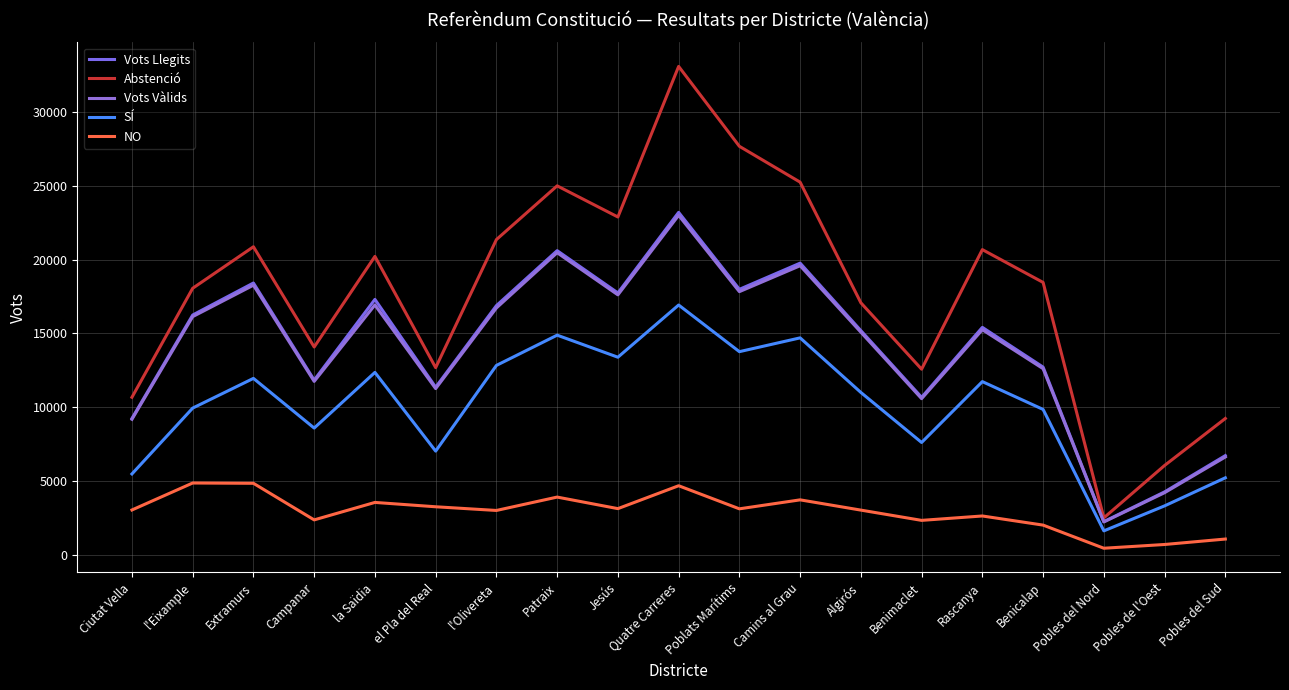

How many values in the Vots Vàlids series are below 15250?

9